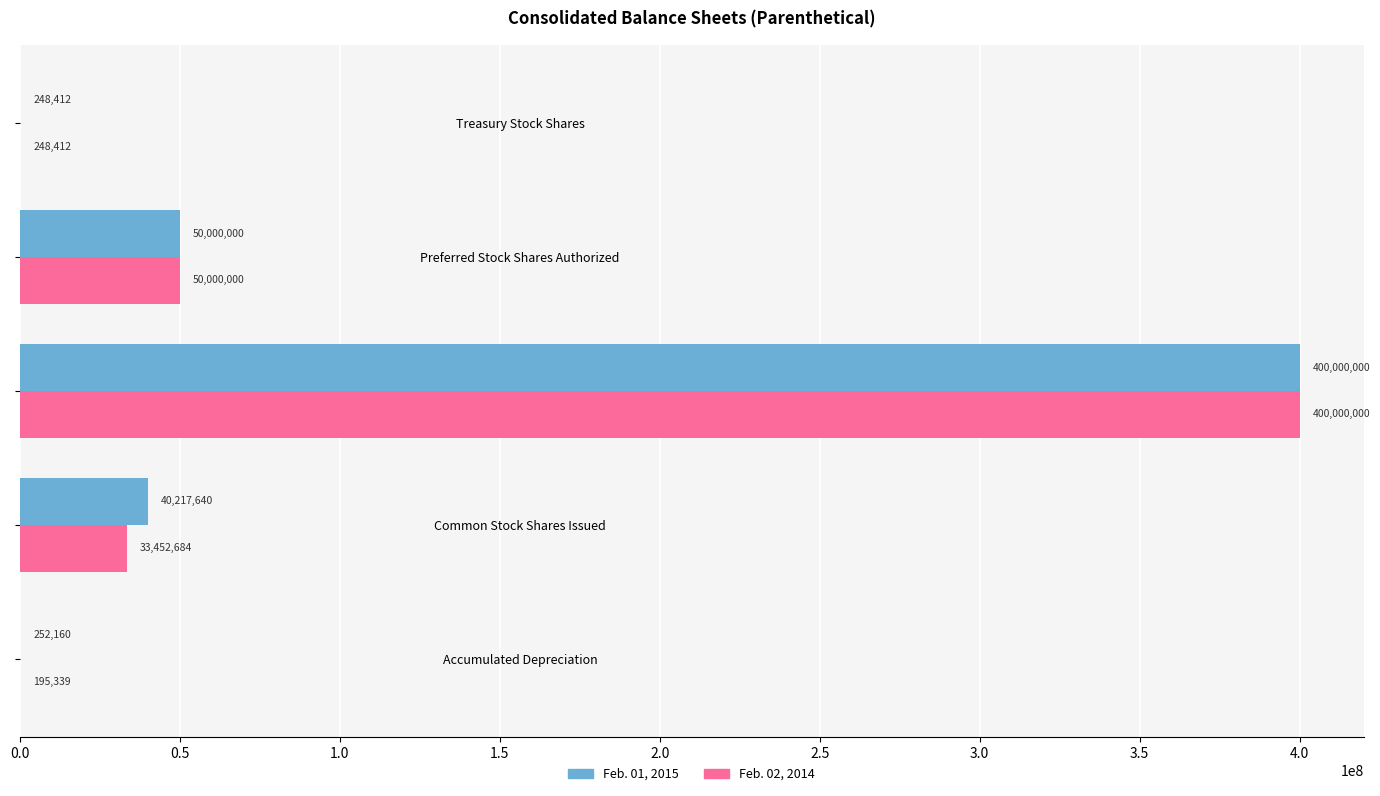

Is it true that Feb. 02, 2014 equals 248412 at Treasury Stock Shares?

True